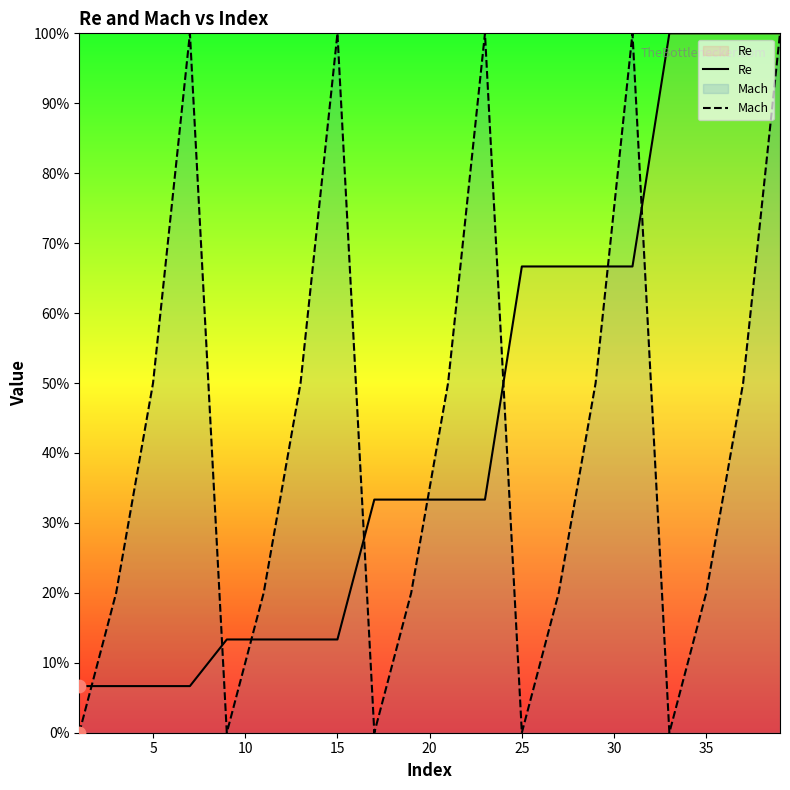

At how many categories does at least one series exceed 0?

20